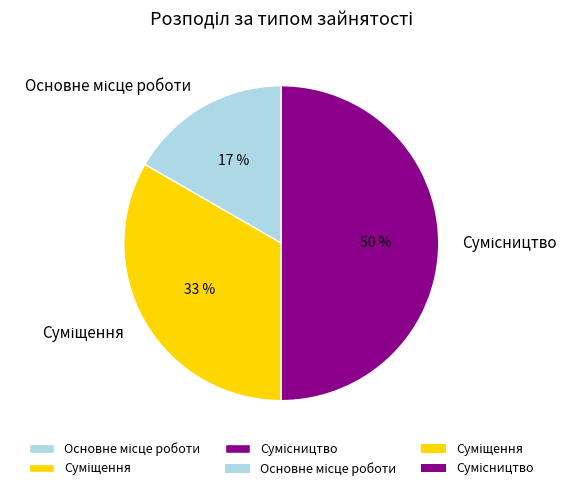

To the nearest percent, what is the difference between the largest and smallest slice percentages?

33%